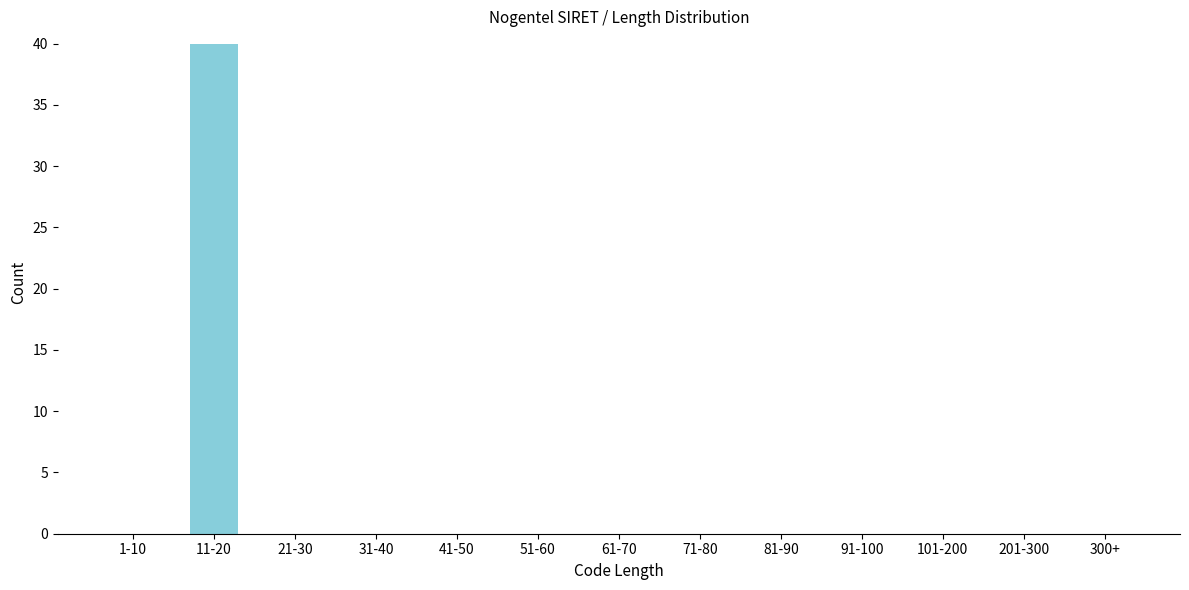

Reading right to left, list all the values displayed in this chart.

300+=0	201-300=0	101-200=0	91-100=0	81-90=0	71-80=0	61-70=0	51-60=0	41-50=0	31-40=0	21-30=0	11-20=40	1-10=0